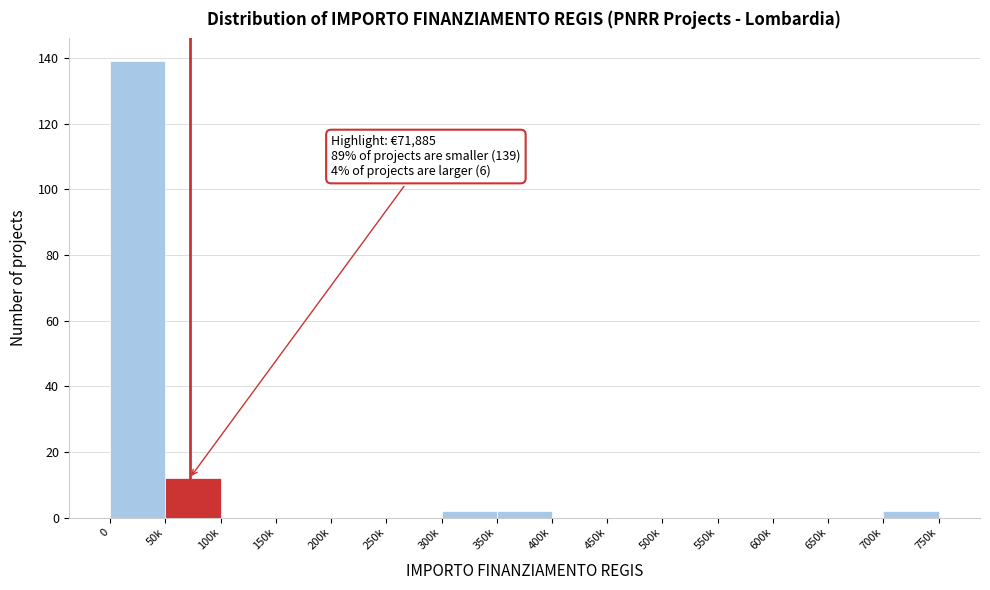

Reading right to left, what are all the values shown in this chart?

700k=2	650k=0	600k=0	550k=0	500k=0	450k=0	400k=0	350k=2	300k=2	250k=0	200k=0	150k=0	100k=0	50k=12	0=139